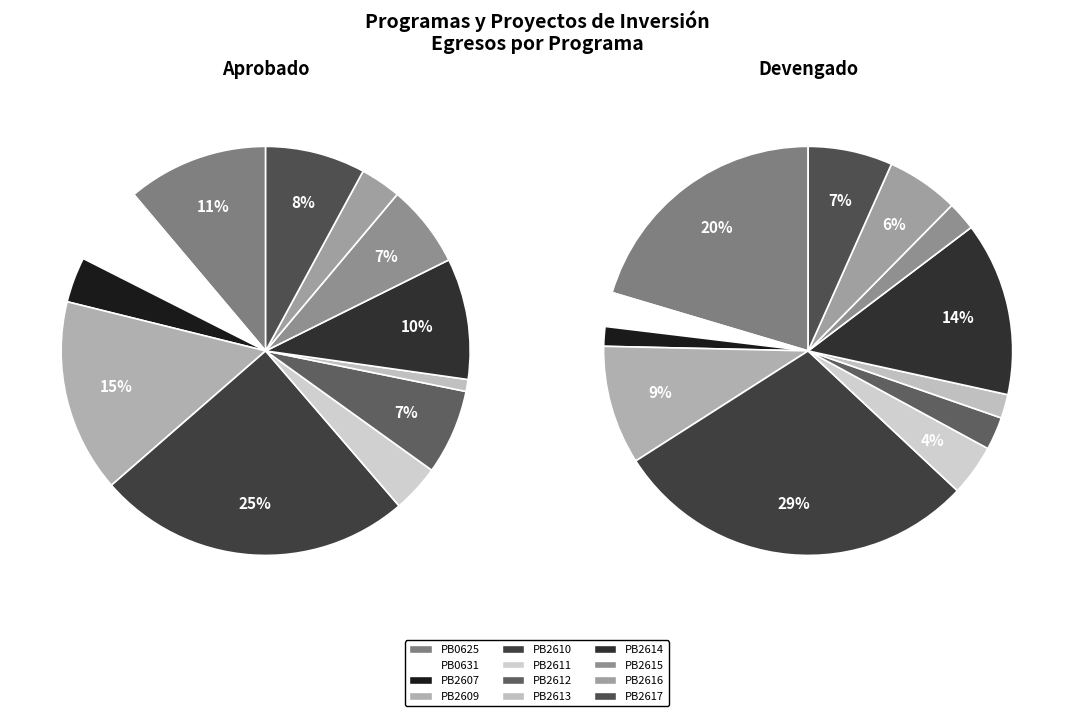

Does any single category account for the majority?

No